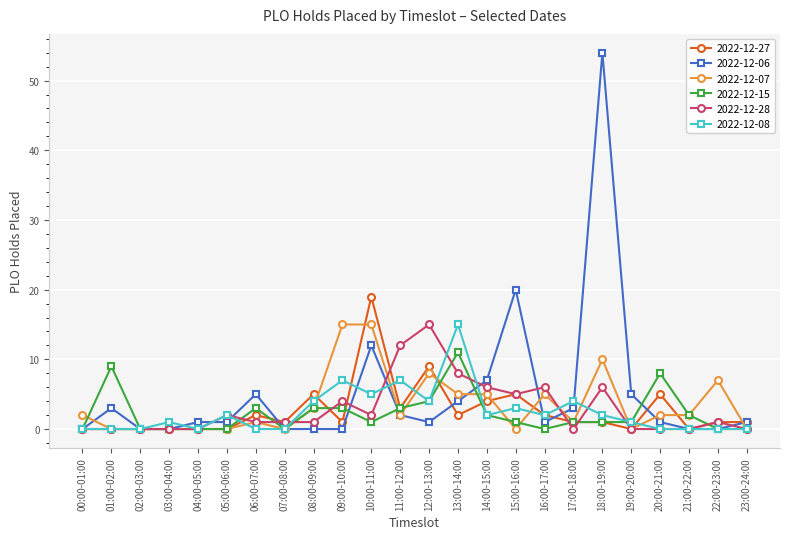

What is the difference between the maximum and minimum values in the 2022-12-15 series?

11